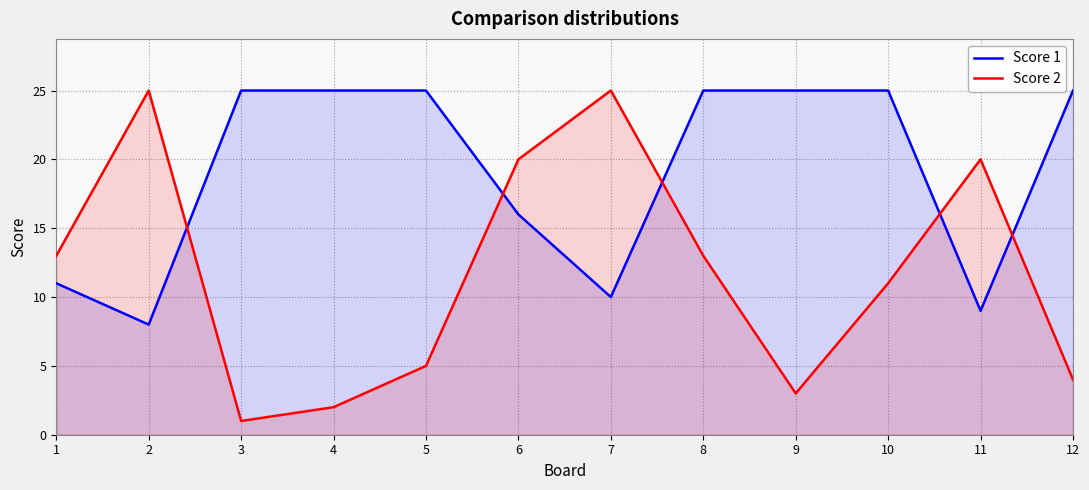

At which category does the chart reach its minimum across all series?

3